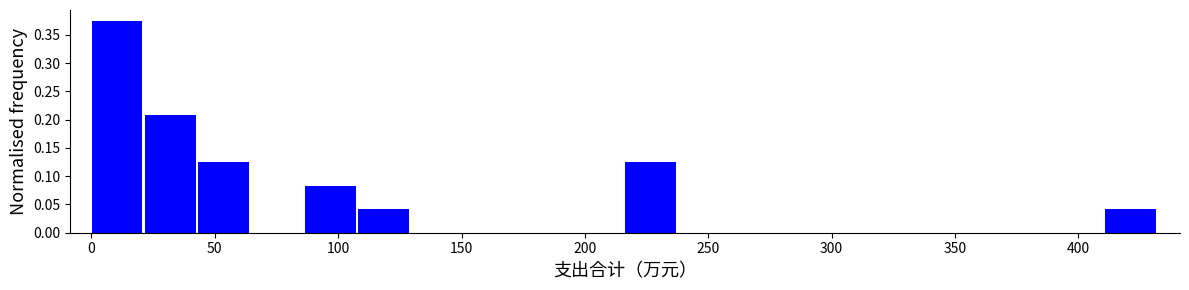

What is the height of the bar covering 20 to 45 on the x-axis? Neither the bar edges nor the heights are printed on the chart, so give them approximately, as read against the axes.

0.210